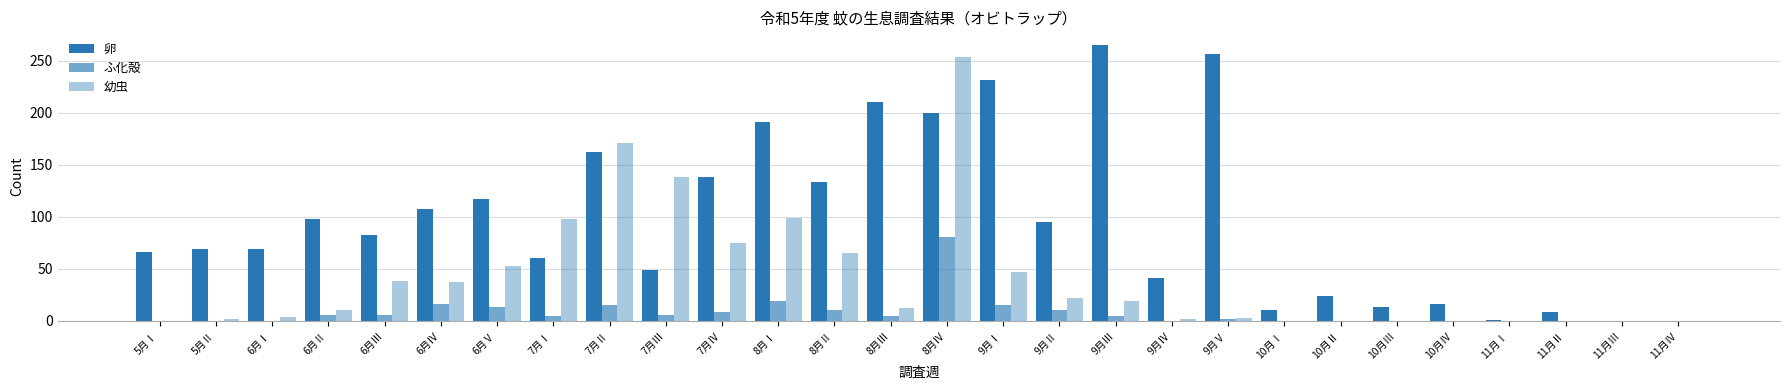

Between 7月Ⅳ and 9月Ⅰ, which series saw the biggest shift?

卵